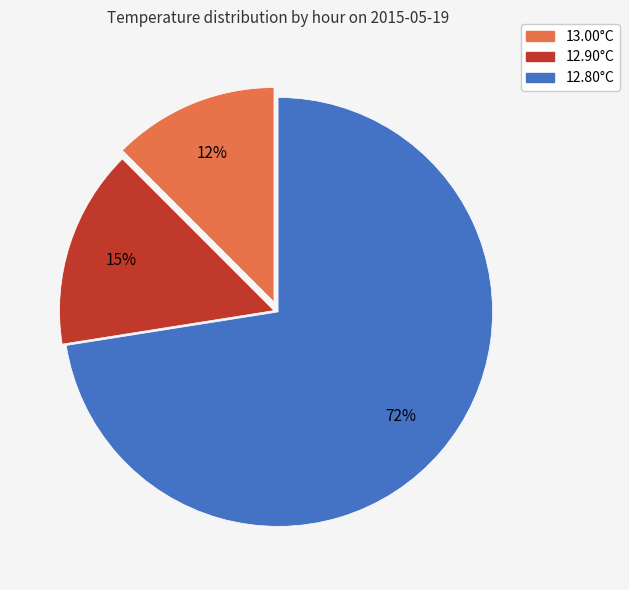

To the nearest percent, what is the average slice percentage?

33%